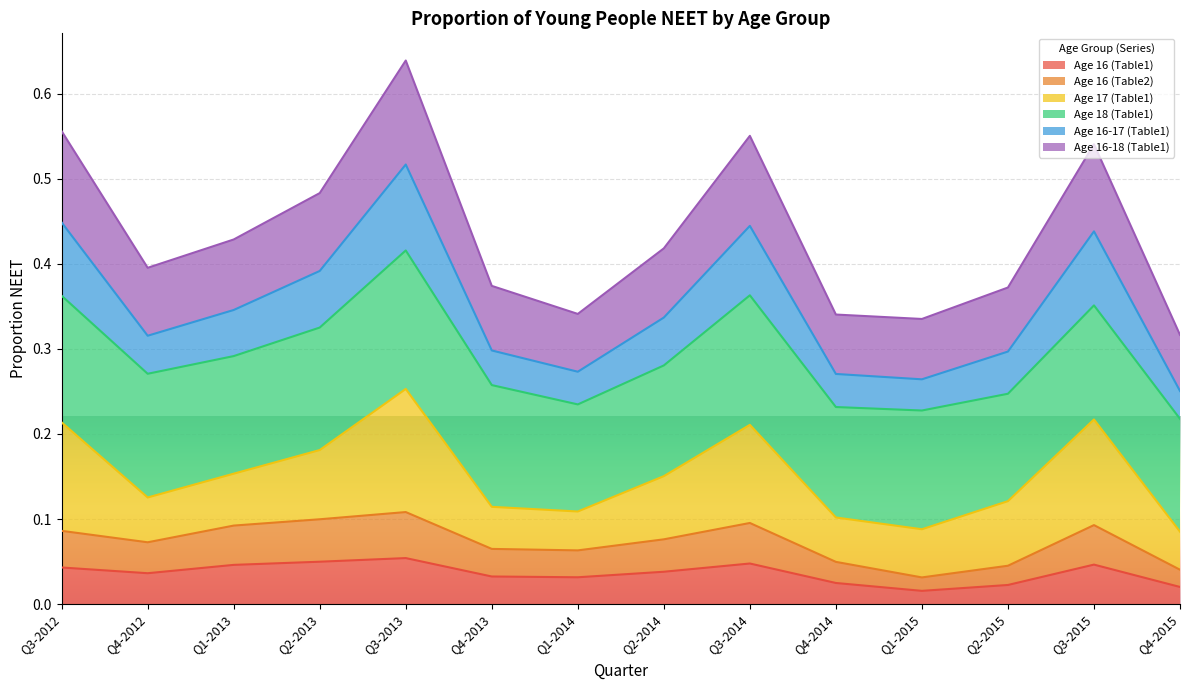

What position from the left is Q4-2014?

10